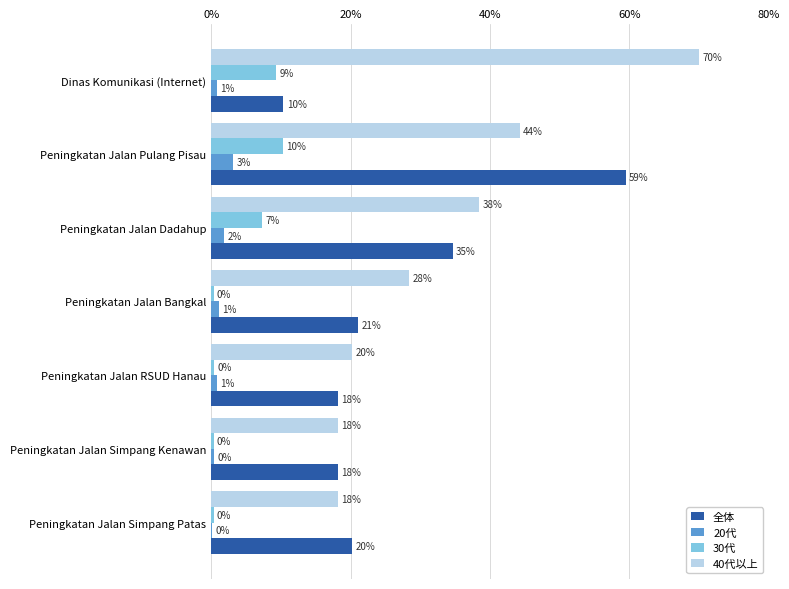

What are all the series names shown in the legend?

全体, 20代, 30代, 40代以上